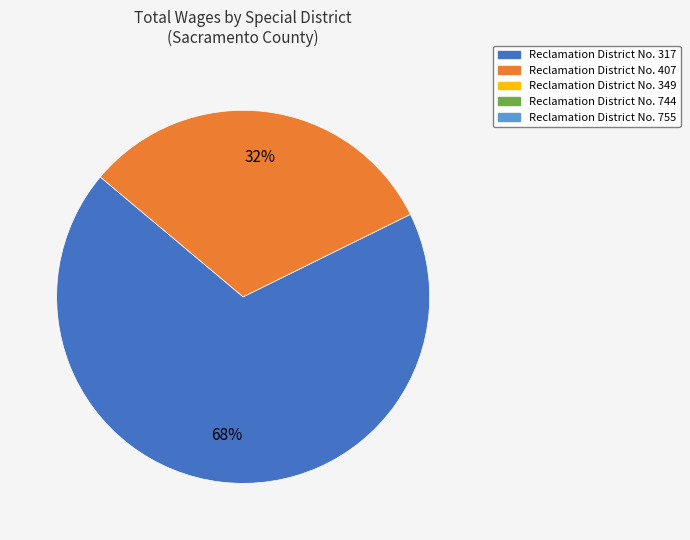

Is there a majority slice in this chart?

Yes